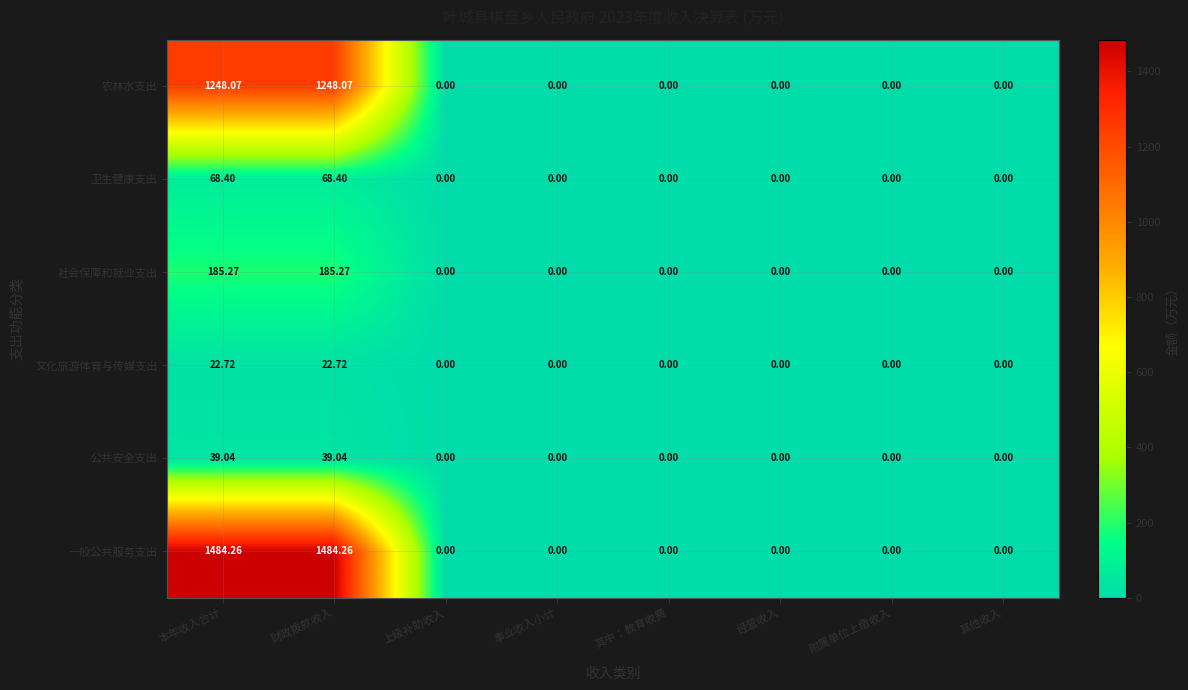

List the series in order of their peak value, lowest first.

文化旅游体育与传媒支出, 公共安全支出, 卫生健康支出, 社会保障和就业支出, 农林水支出, 一般公共服务支出